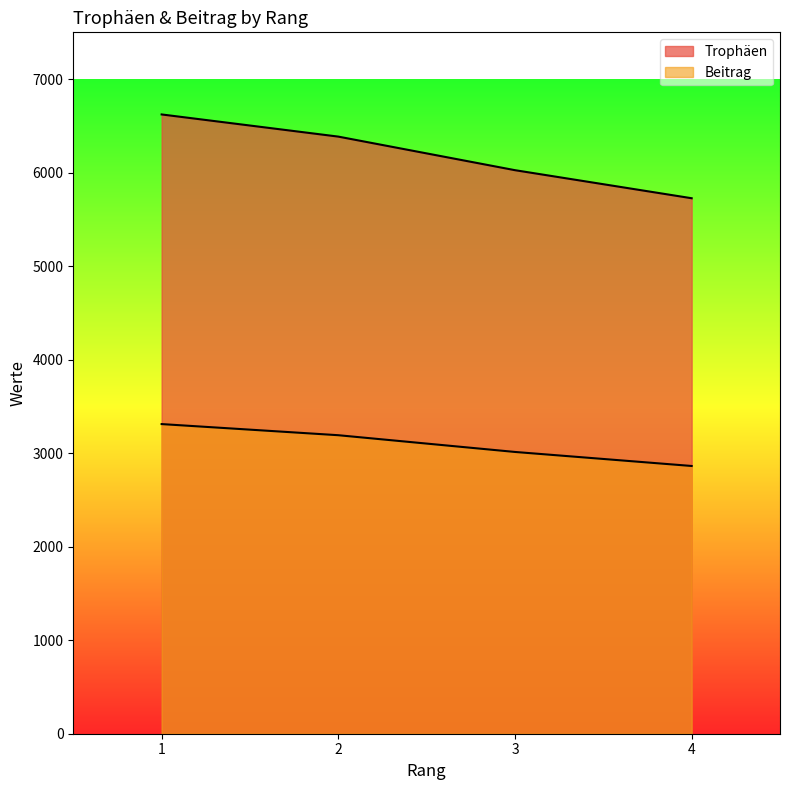

At which category is the sum across all series the highest?

1